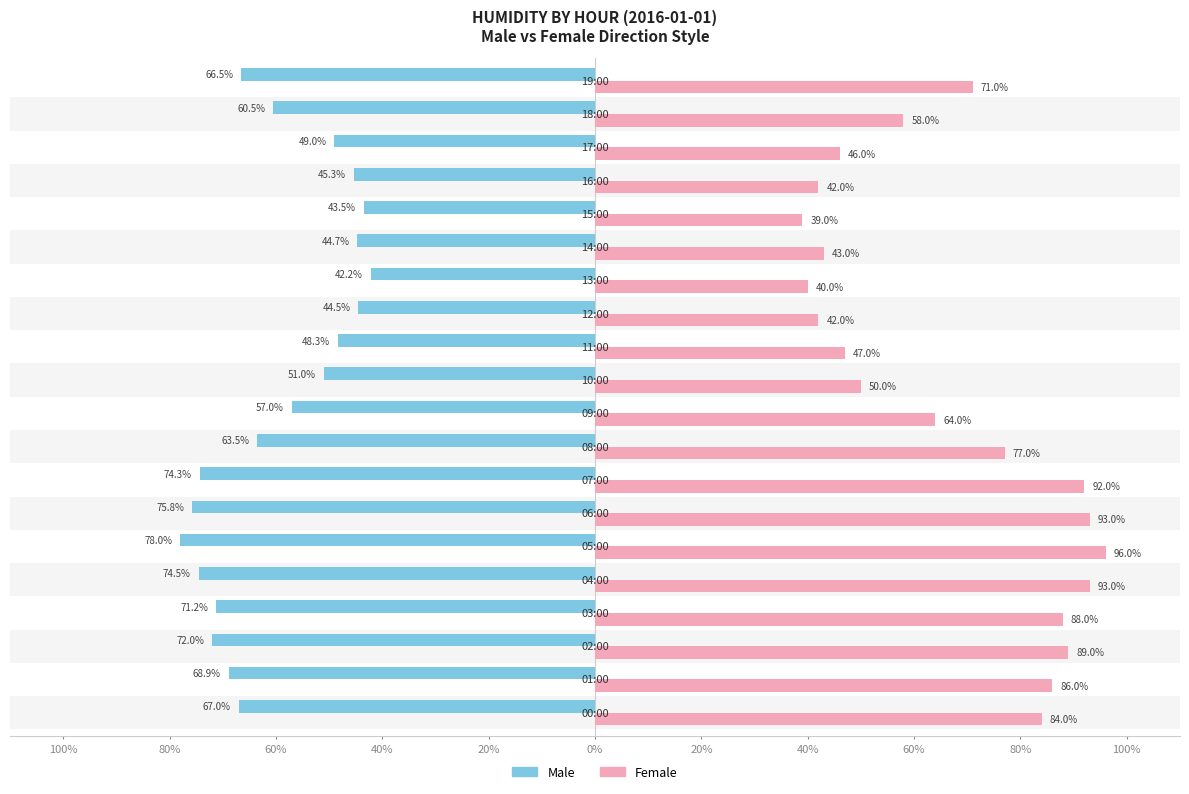

Does the chart contain stacked bars?

No